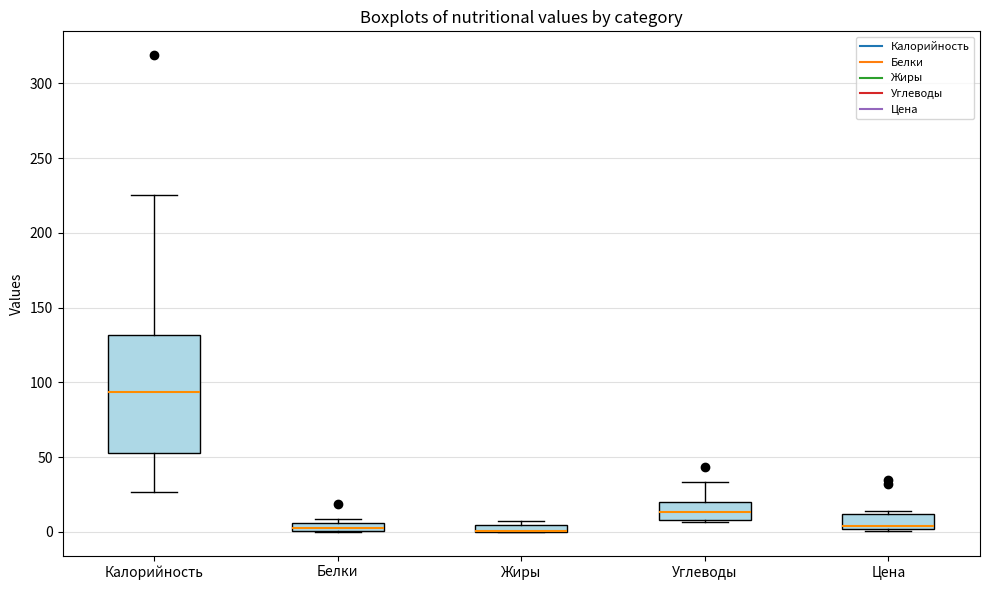

Comparing the boxes themselves (not the whiskers), which one is the tallest?

Калорийность